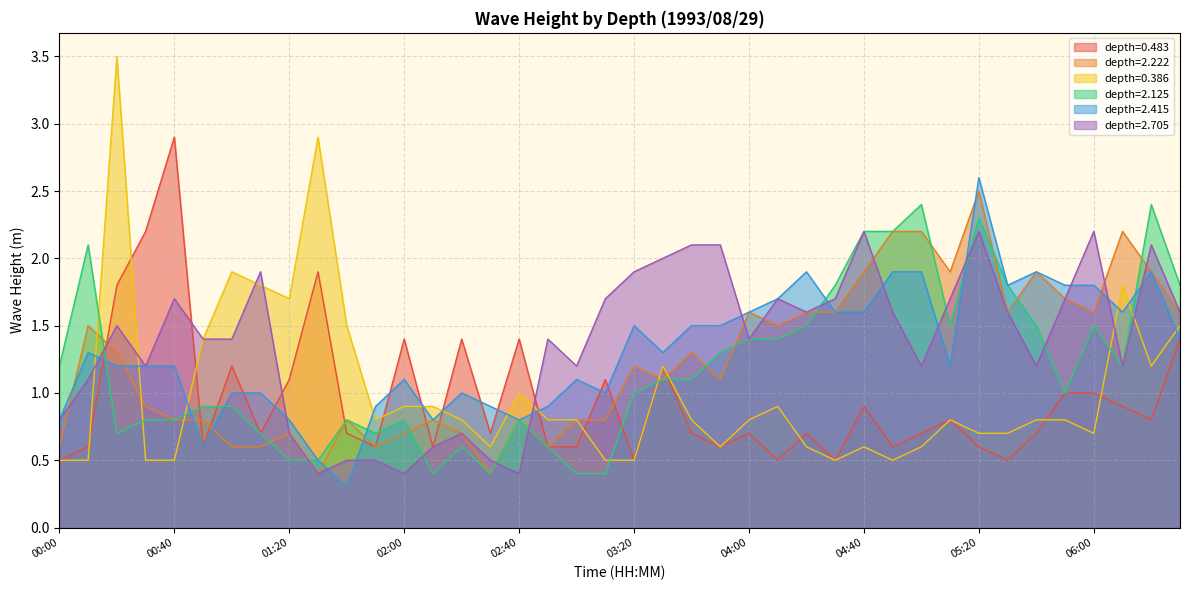

True or false: 0.483 and 0.386 intersect in this chart.

True